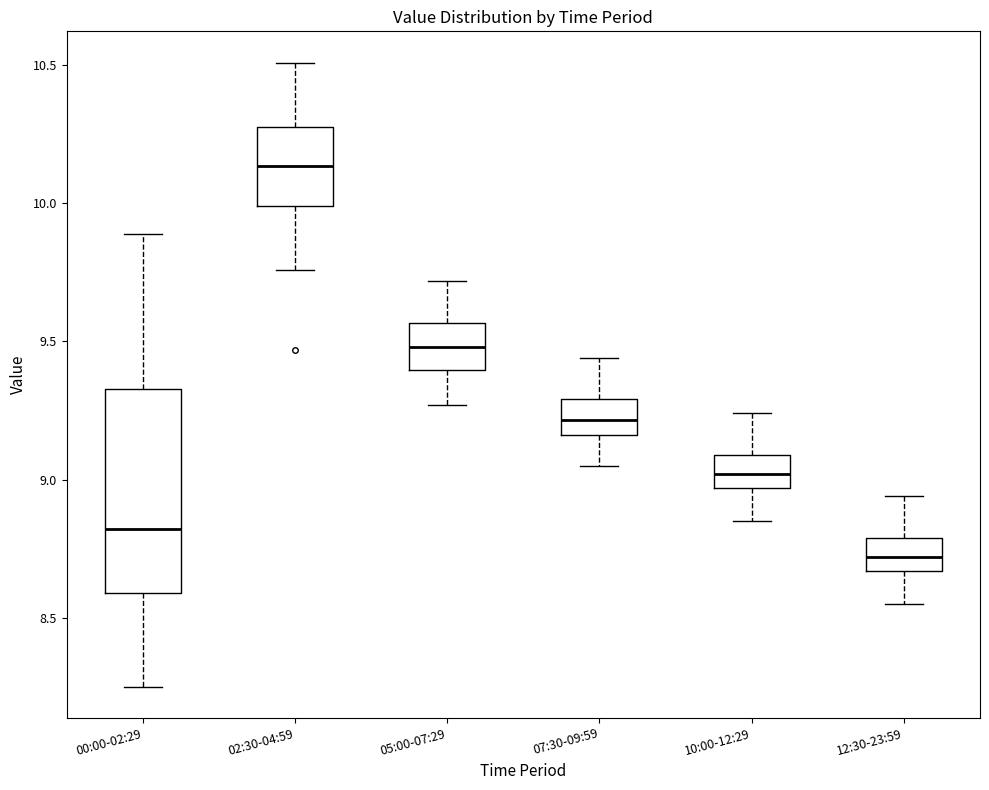

Which box is the tallest, from its lower edge to its upper edge?

00:00-02:29